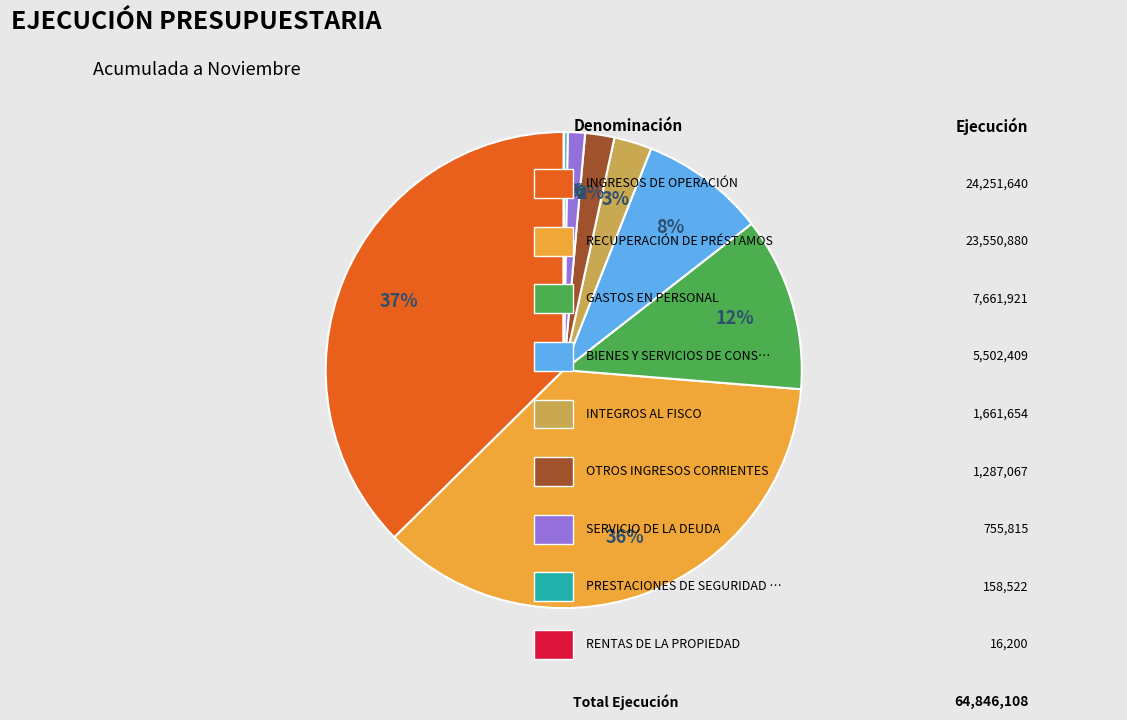

Approximately how many times larger is the value at OTROS INGRESOS CORRIENTES compared to RENTAS DE LA PROPIEDAD?

79.4